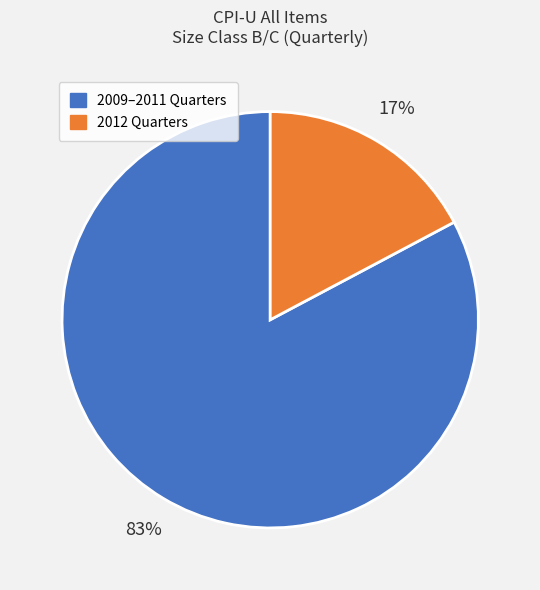

To the nearest percent, what portion does 2009–2011 Quarters represent?

83%